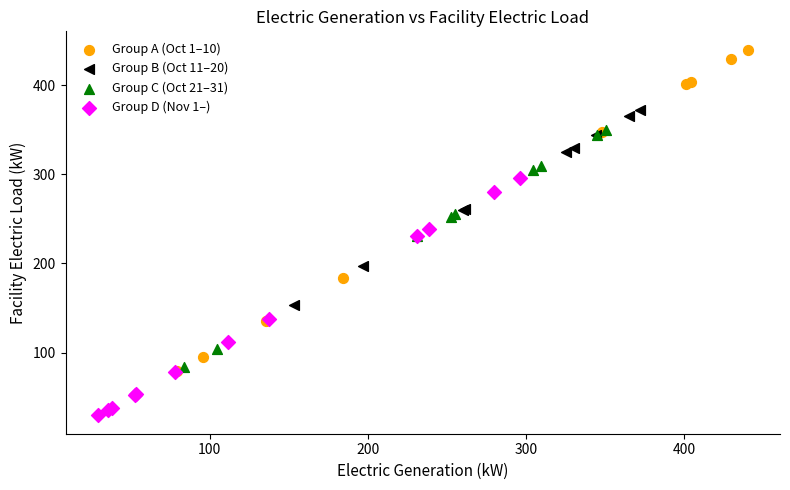

Which series has the widest spread of Y values?

Group A (Oct 1–10)